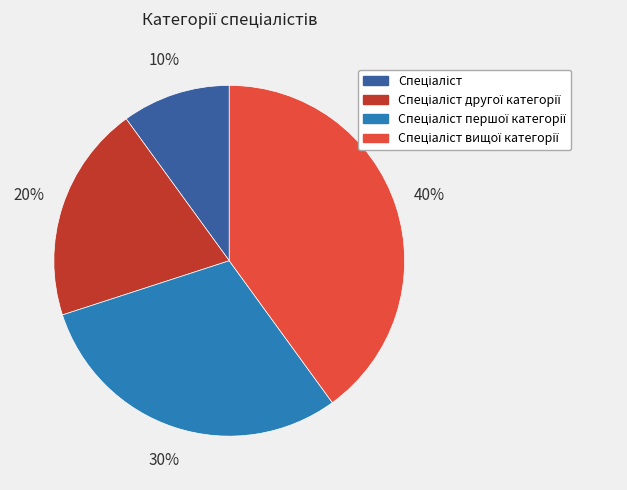

How many slices are in this pie chart?

4